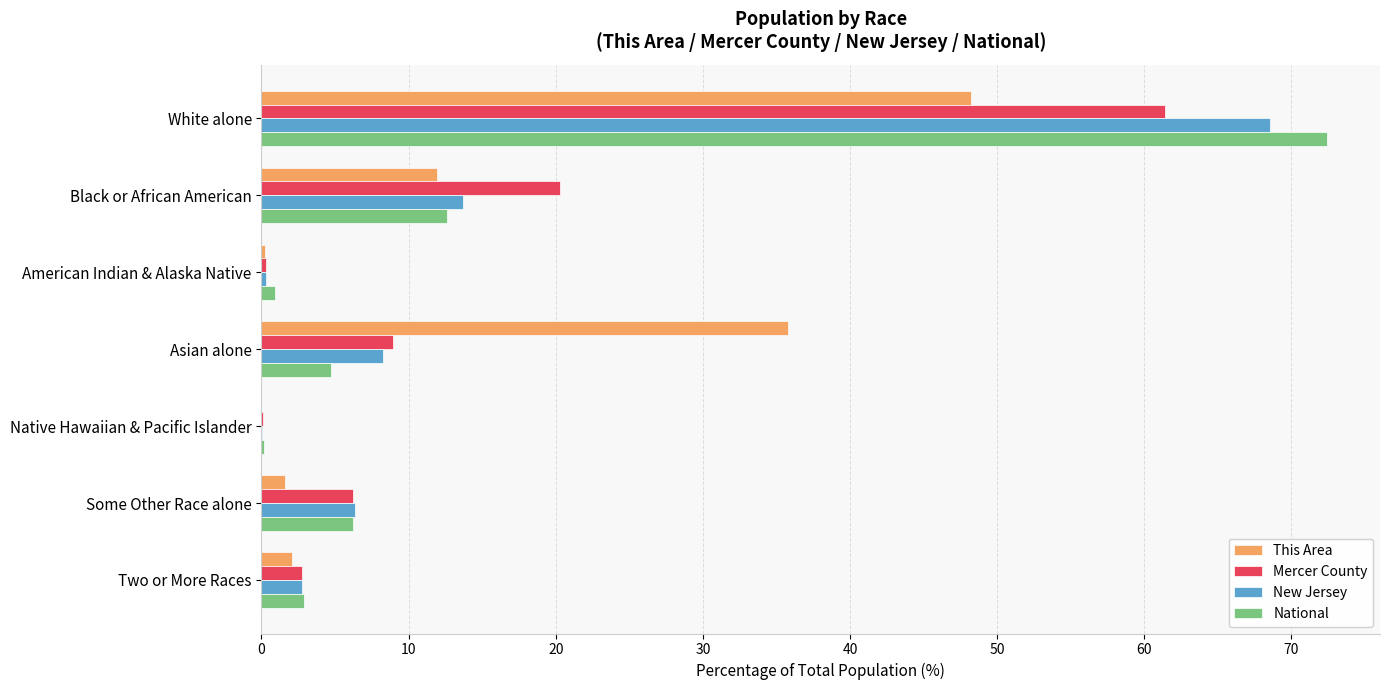

What are all the series names shown in the legend?

This Area, Mercer County, New Jersey, National